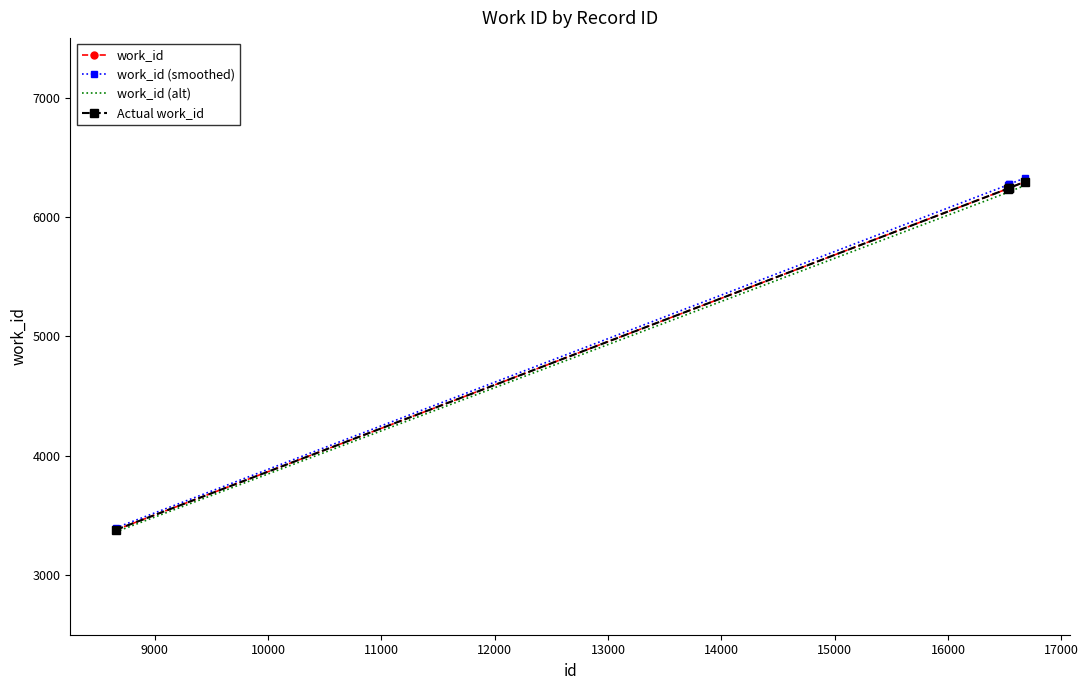

How many series are shown in this chart?

4